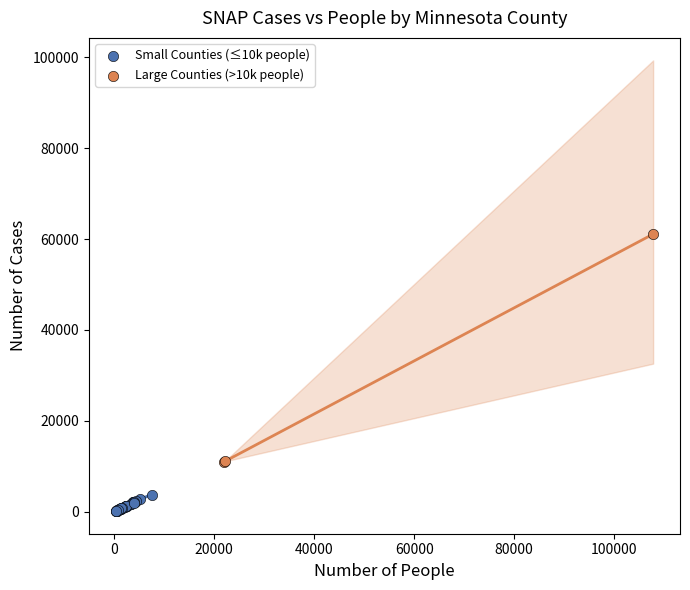

Which series reaches the minimum Y coordinate?

Small Counties (≤10k people)